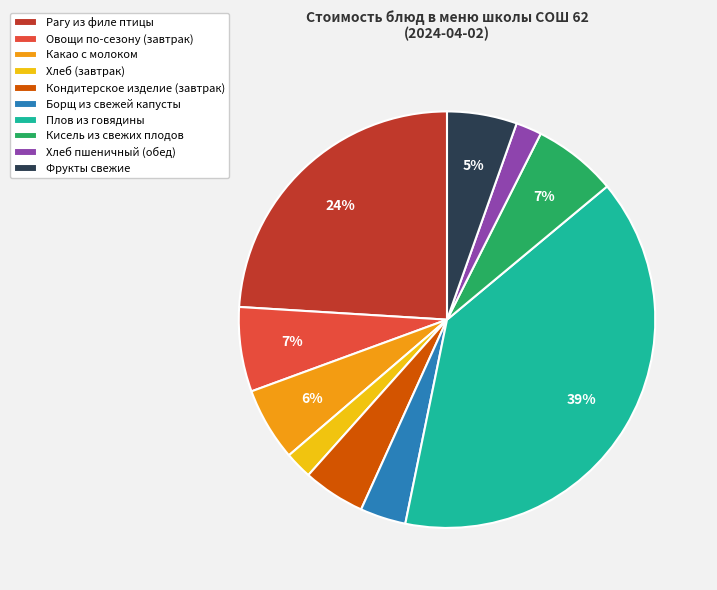

To the nearest percent, what is the difference between the largest and smallest slice percentages?

37%